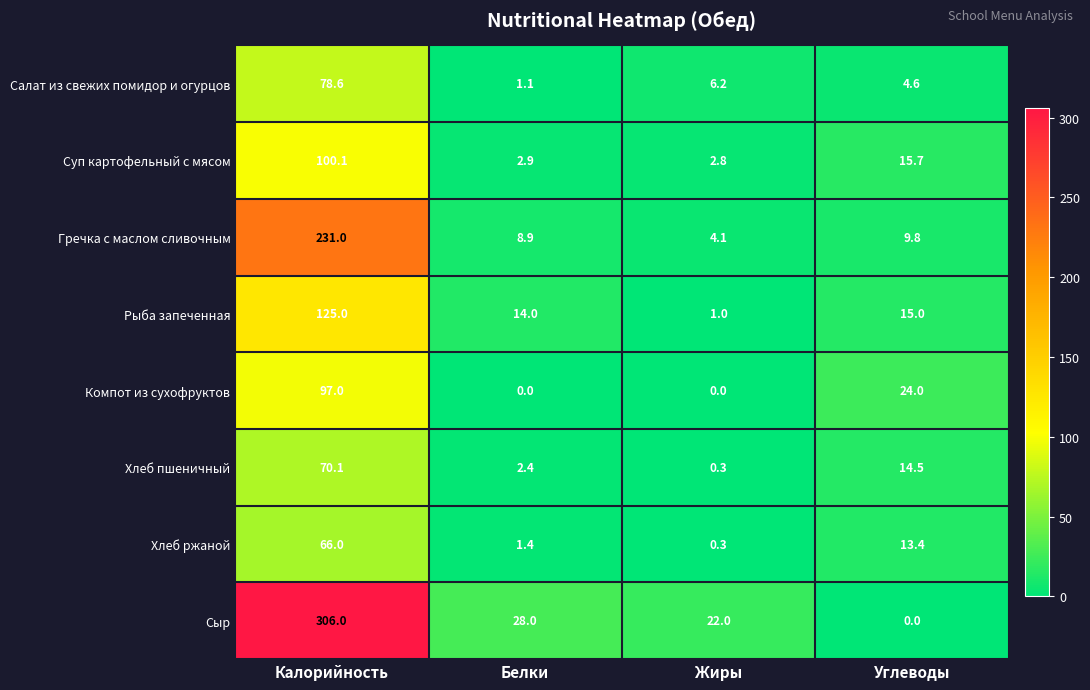

What is the difference between the highest and lowest values at Жиры?

22.0